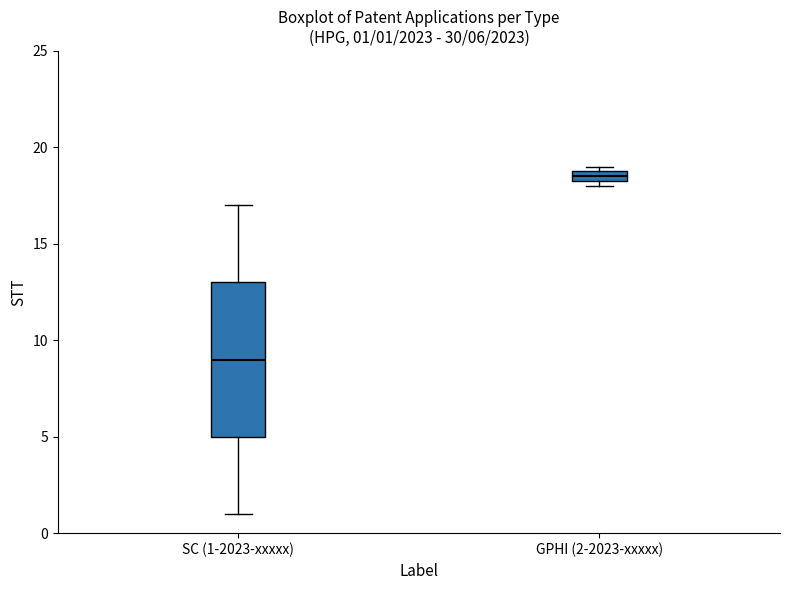

Which box has the highest median line?

GPHI (2-2023-xxxxx)